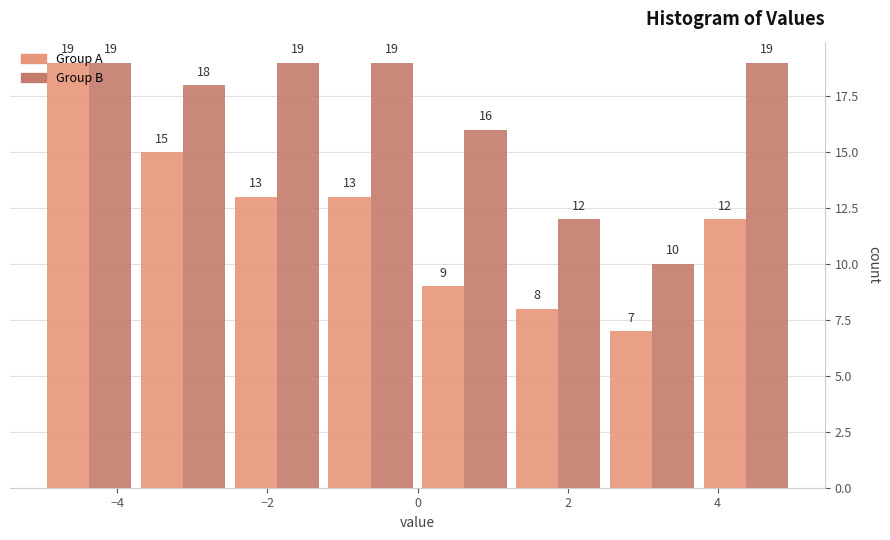

Reading left to right, transcribe this chart: for each range on the x-axis, give the height of each series' bar. The bar edges are not printed on the chart, so give them approximately, as read against the axis.

-5.00 to -3.75: Group A=19	Group B=19
-3.75 to -2.50: Group A=15	Group B=18
-2.50 to -1.25: Group A=13	Group B=19
-1.25 to 0.00: Group A=13	Group B=19
0.00 to 1.25: Group A=9	Group B=16
1.25 to 2.50: Group A=8	Group B=12
2.50 to 3.75: Group A=7	Group B=10
3.75 to 5.00: Group A=12	Group B=19